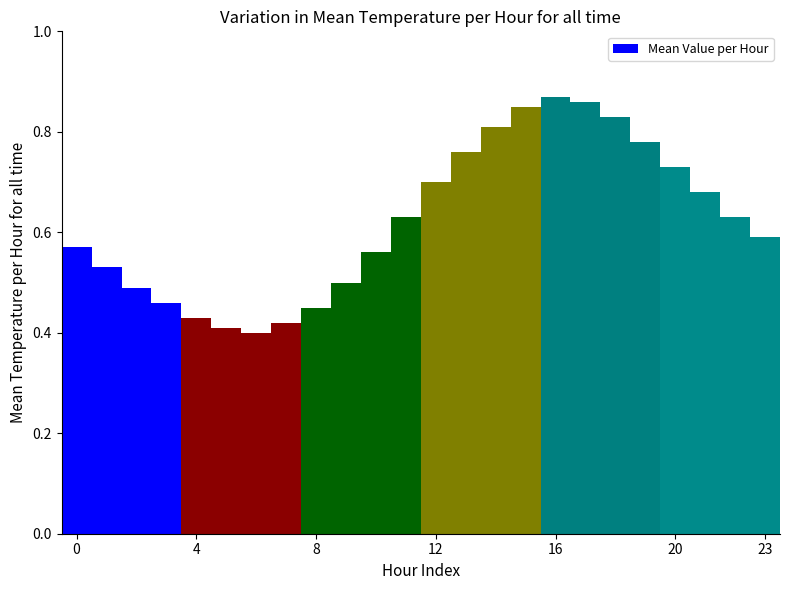

How many values are between 0 and 1?

24